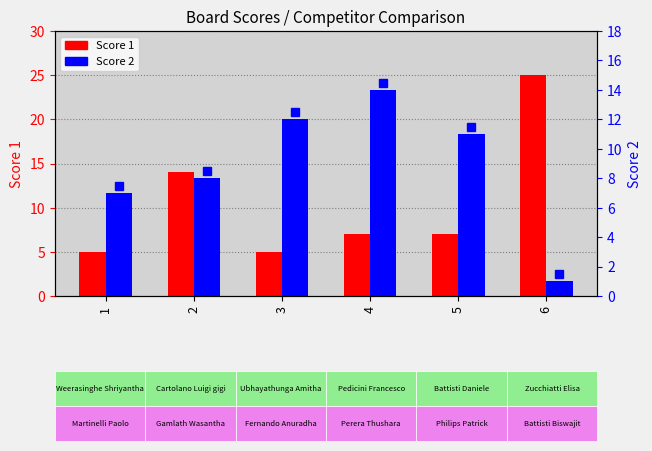

What is the smallest value displayed?

1